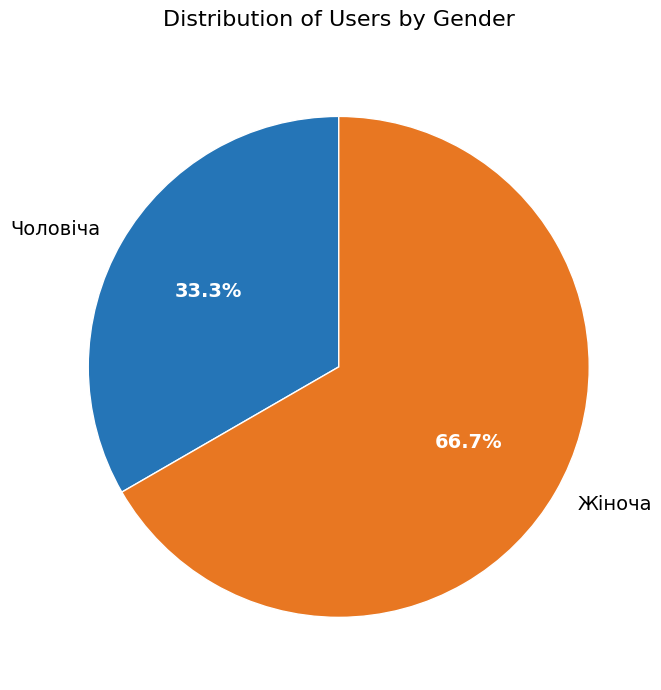

Is Жіноча the majority of the pie?

Yes